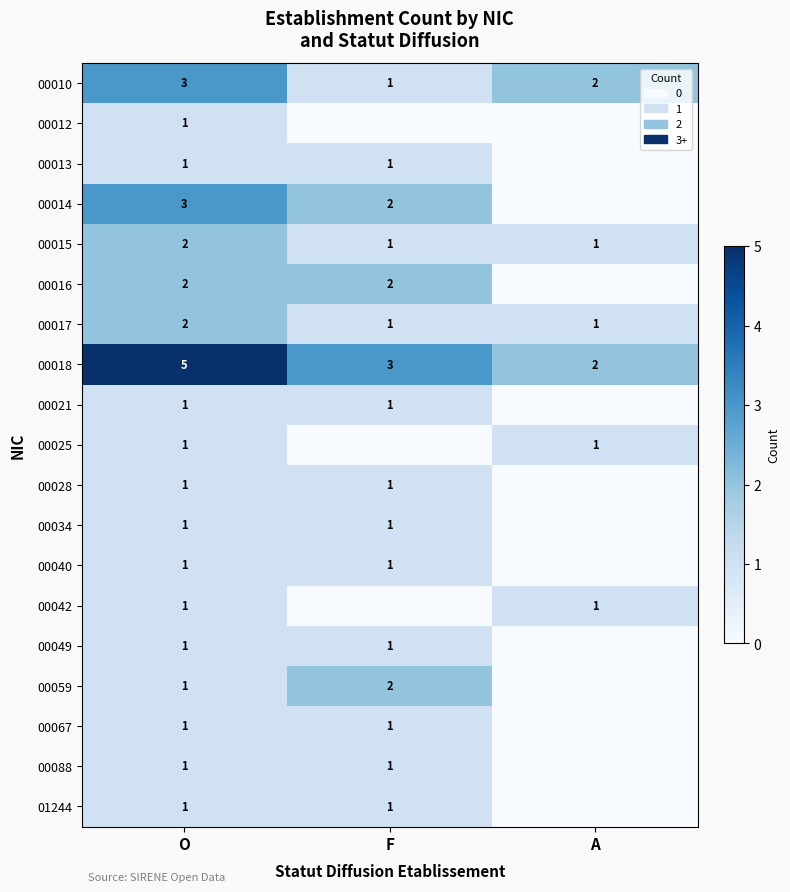

Which has a higher value, A or F?

A